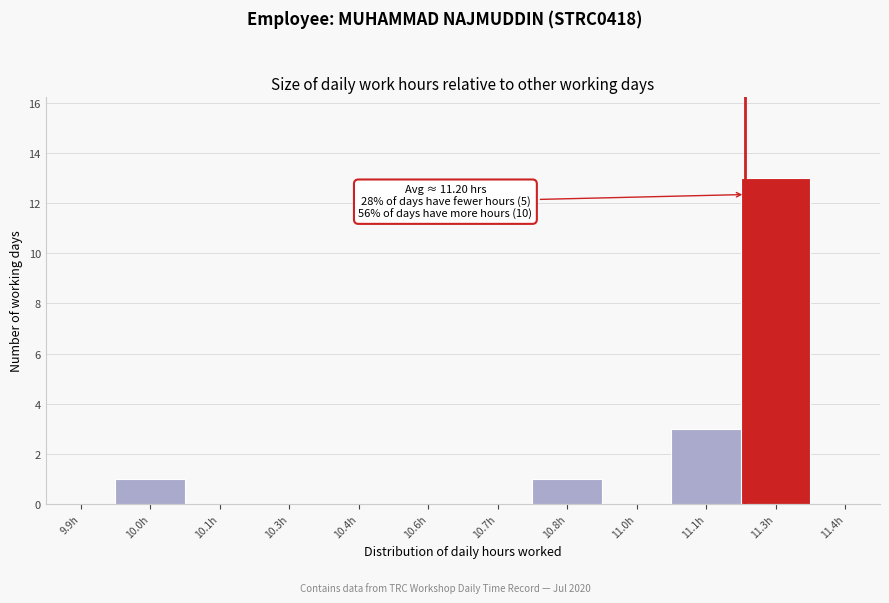

Reading left to right, list all the values displayed in this chart.

9.9h=0	10.0h=1	10.1h=0	10.3h=0	10.4h=0	10.6h=0	10.7h=0	10.8h=1	11.0h=0	11.1h=3	11.3h=13	11.4h=0